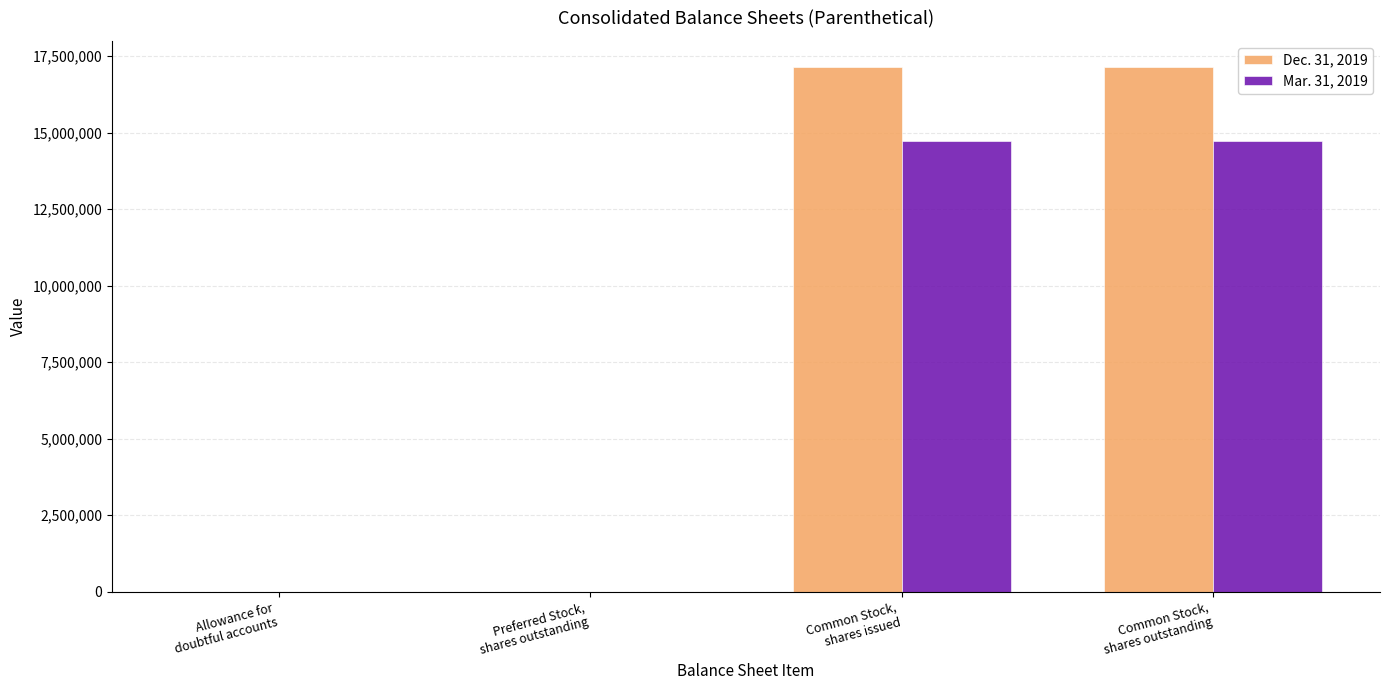

What is the greatest value displayed?

17146680